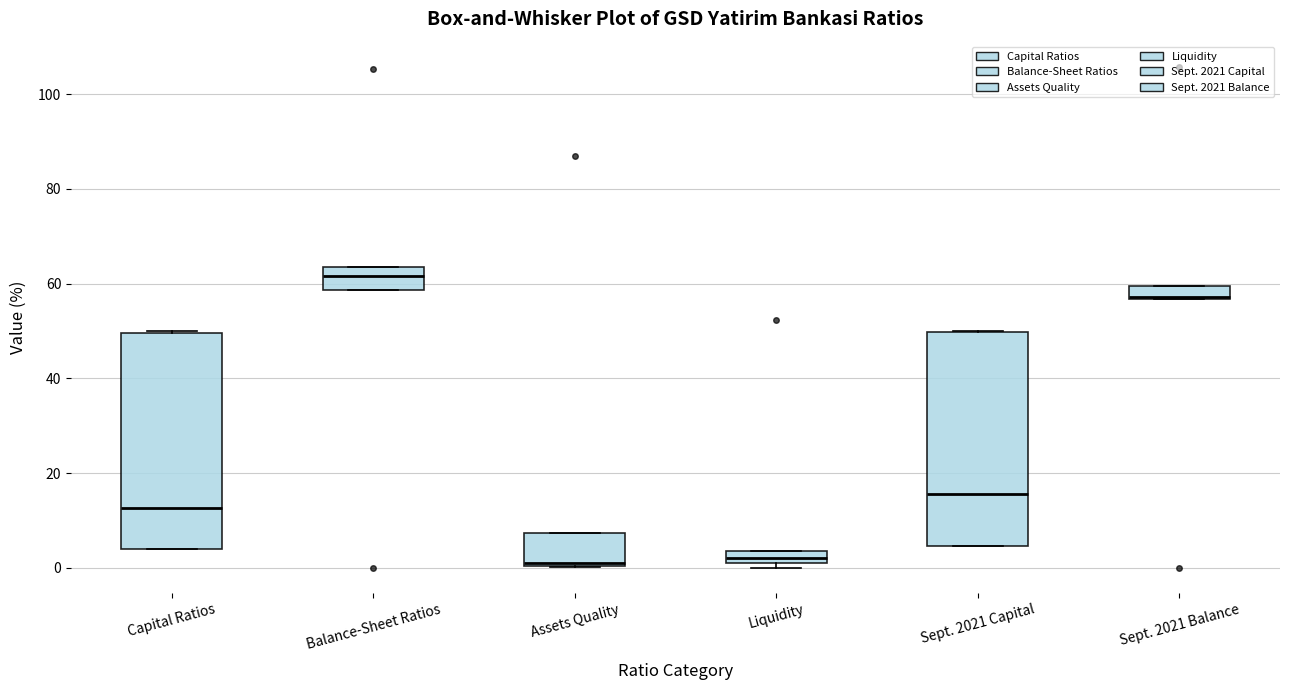

Where is the lower edge of the box for Liquidity on the y-axis? The values are not printed on the chart, so give them approximately, as read against the axis.

2